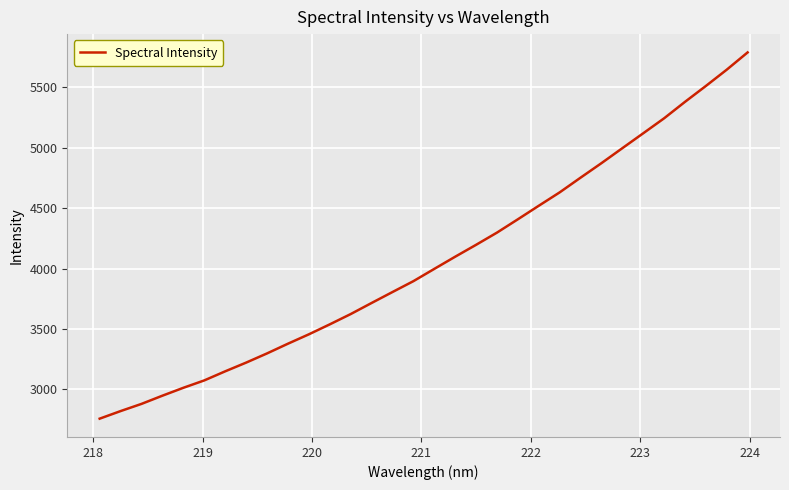

True or false: there are more than 0 points higher than both neighbors.

False